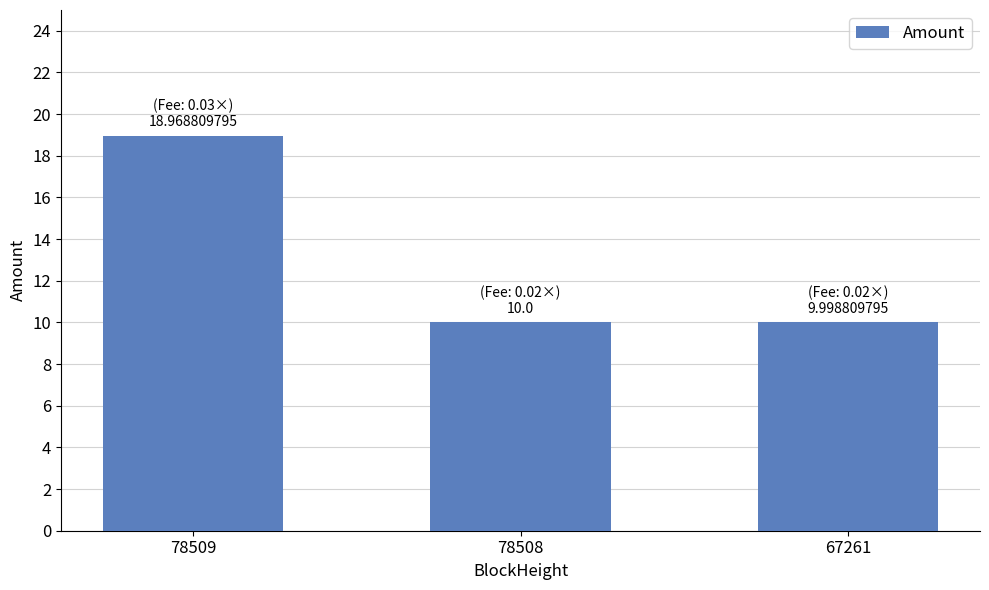

Count the values in the range 9 to 18.

2